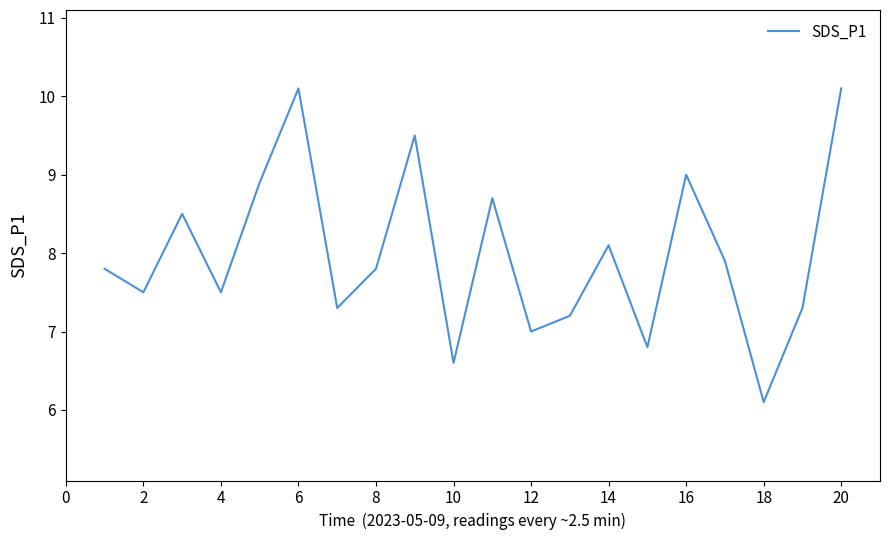

What is the minimum value shown in the chart?

6.1